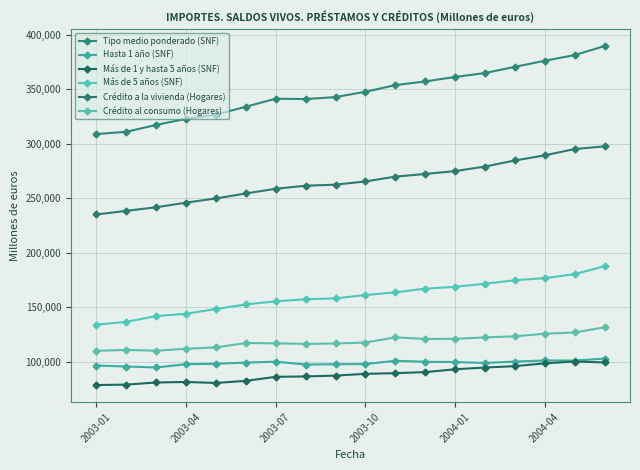

How many series are shown in this chart?

6